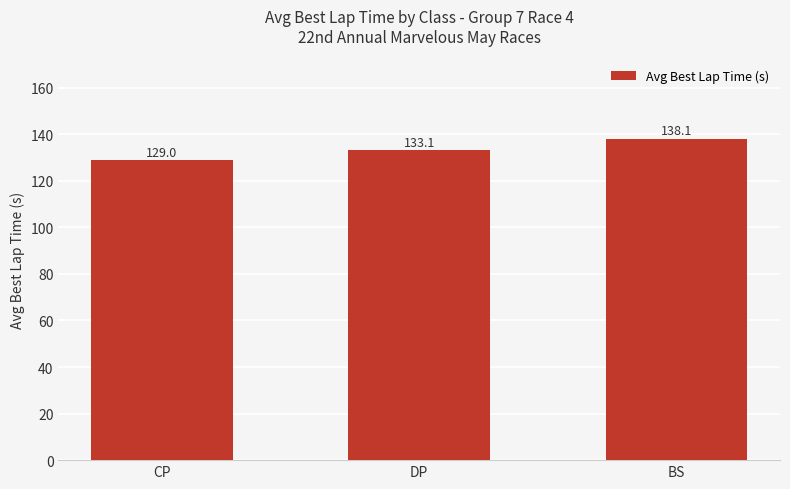

Are the bars grouped side by side (vs. stacked)?

No